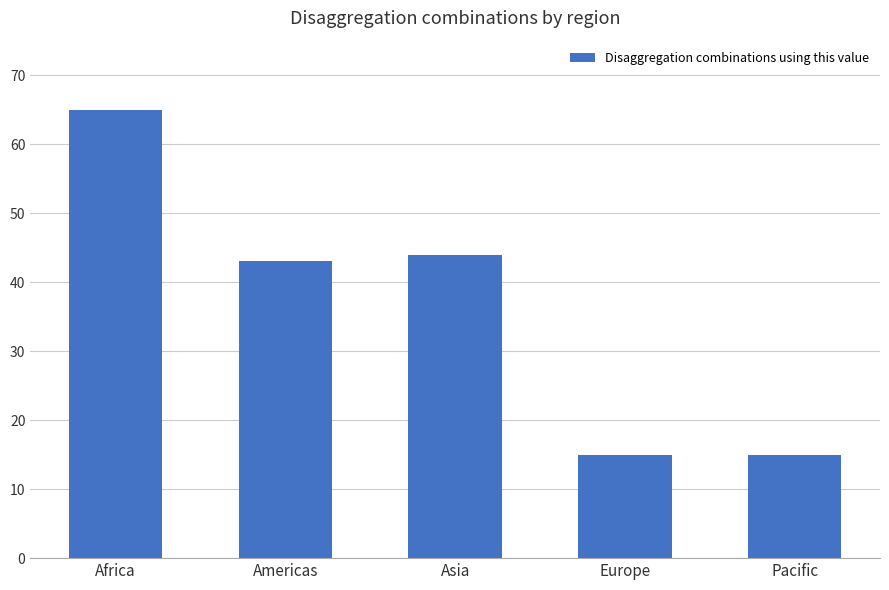

What value does the data have at Pacific?

15